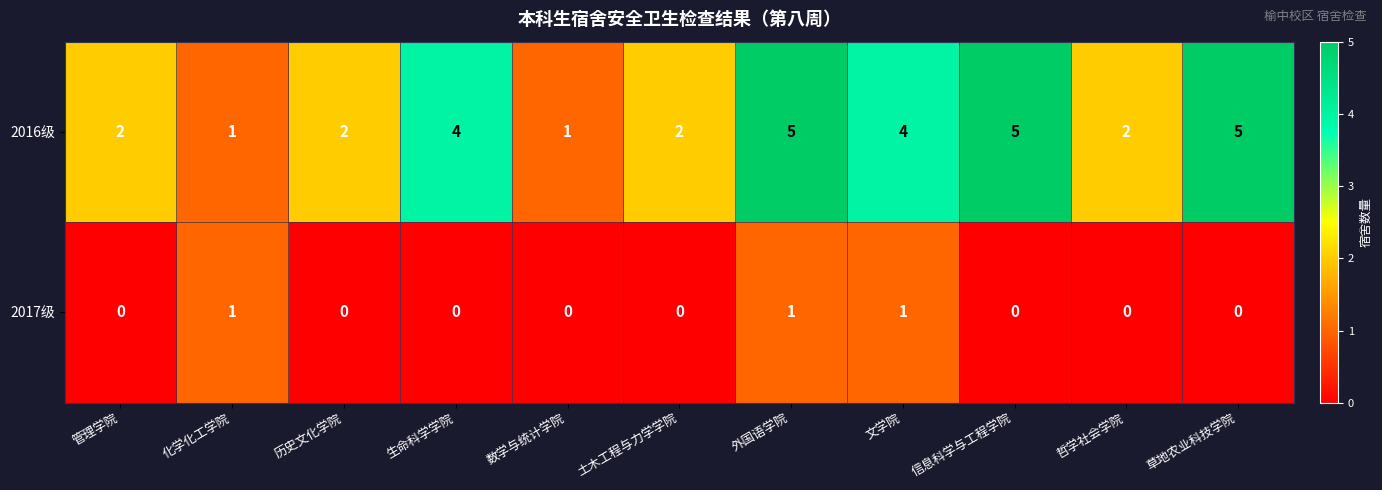

What is the greatest value displayed?

5